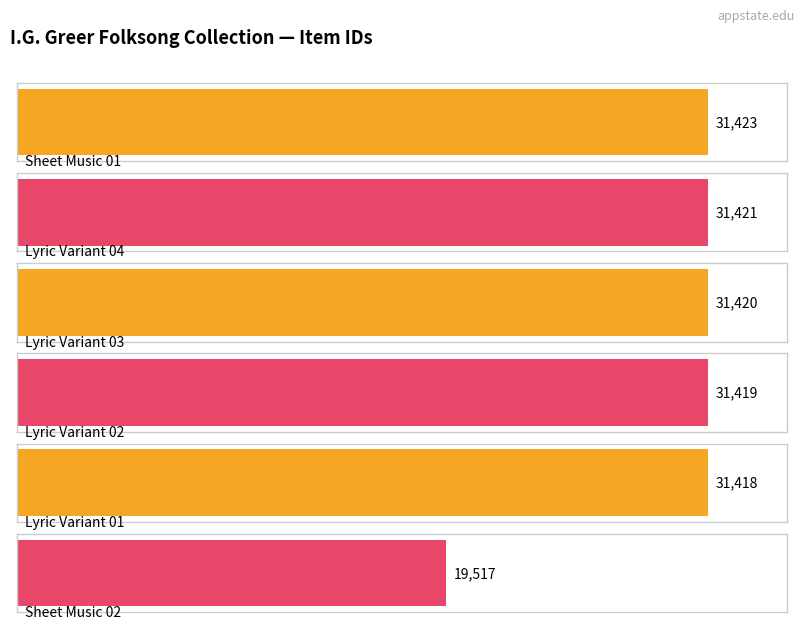

Reading left to right, what are all the values shown in this chart?

31423	31421	31420	31419	31418	19517